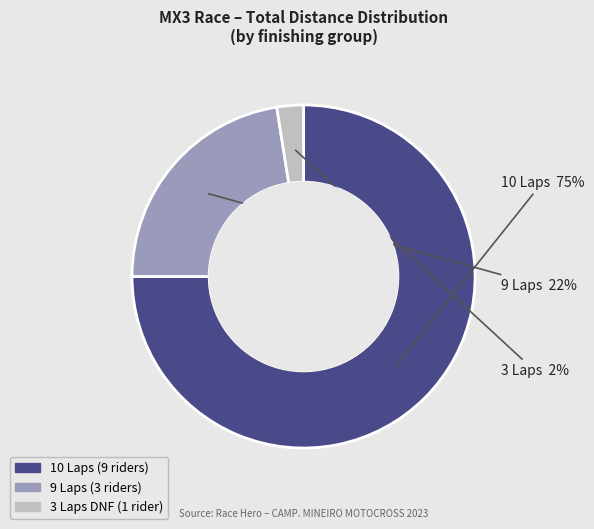

Is there a majority slice in this chart?

Yes